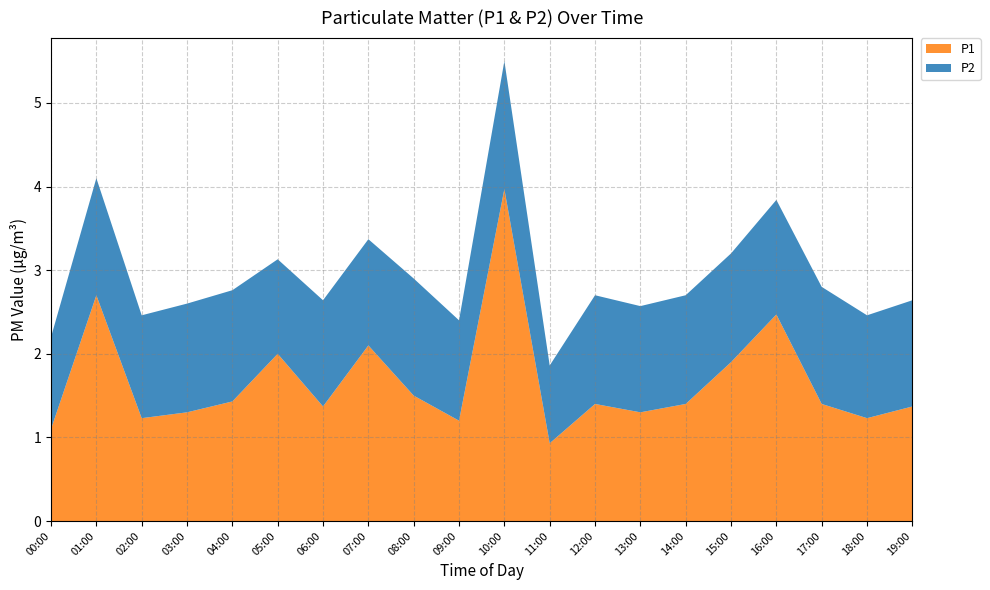

Reading left to right, what are all the values shown in this chart?

P1: 1.1	2.7	1.2	1.3	1.4	2.0	1.4	2.1	1.5	1.2	4.0	0.9	1.4	1.3	1.4	1.9	2.5	1.4	1.2	1.4
P2: 1.1	1.4	1.2	1.3	1.3	1.1	1.3	1.3	1.4	1.2	1.5	0.9	1.3	1.3	1.3	1.3	1.4	1.4	1.2	1.3